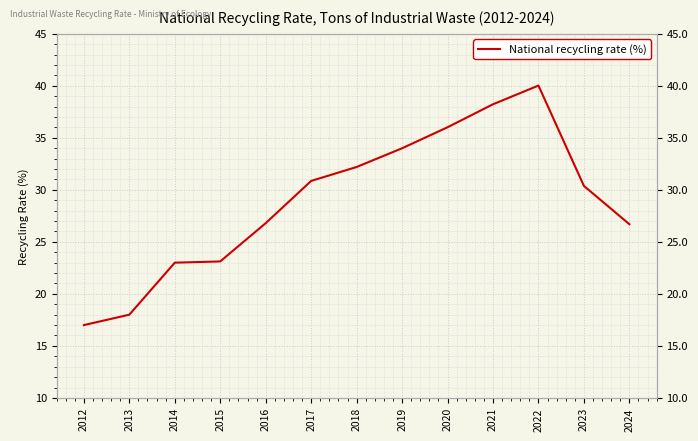

What is the approximate value at 2012?

17.0